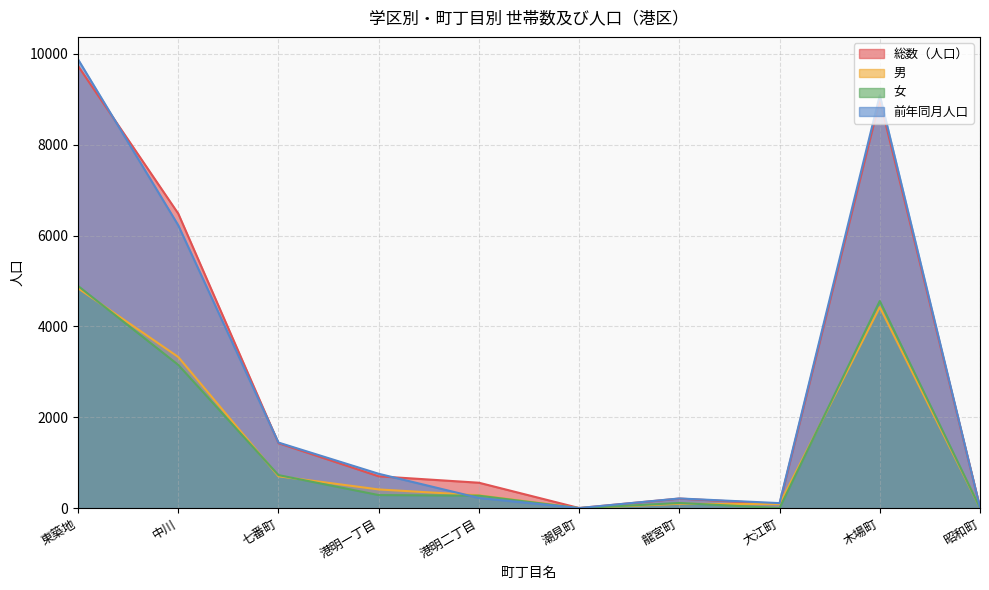

True or false: 女 and 男 intersect in this chart.

True